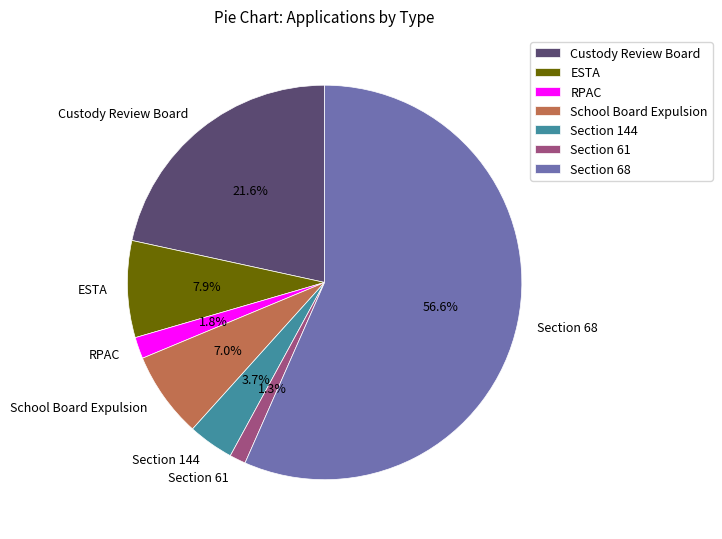

The RPAC slice represents 2% of the pie. True or false?

True